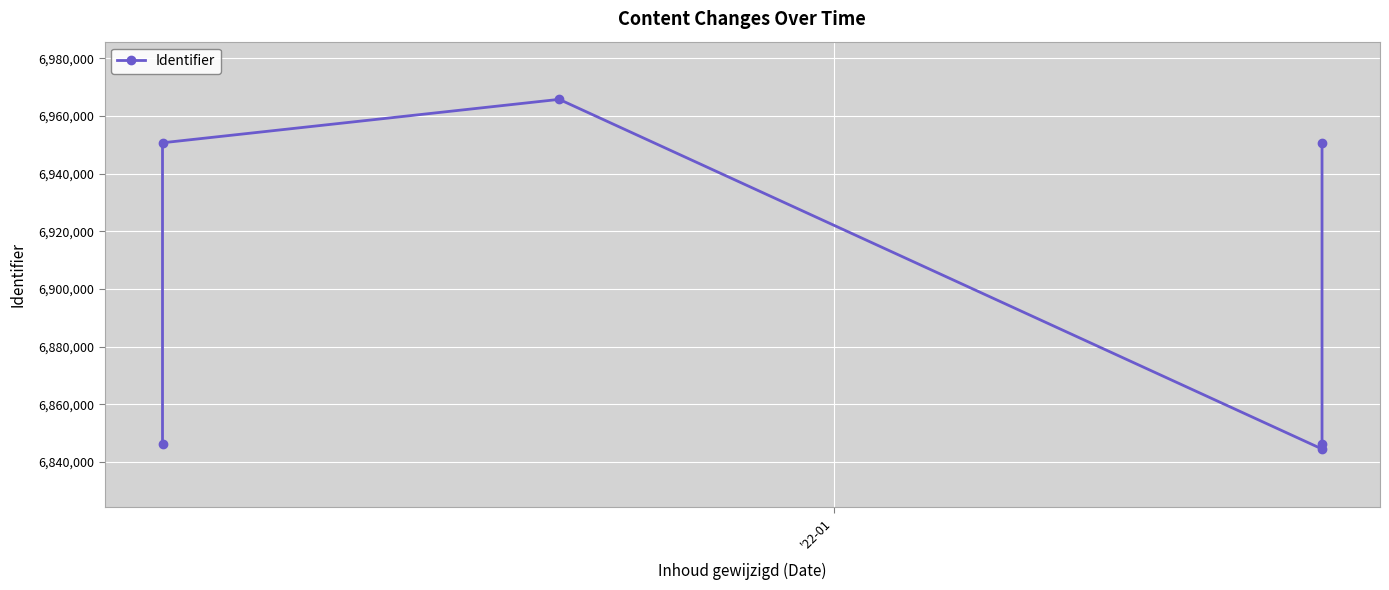

How many values are below 6950674?

3